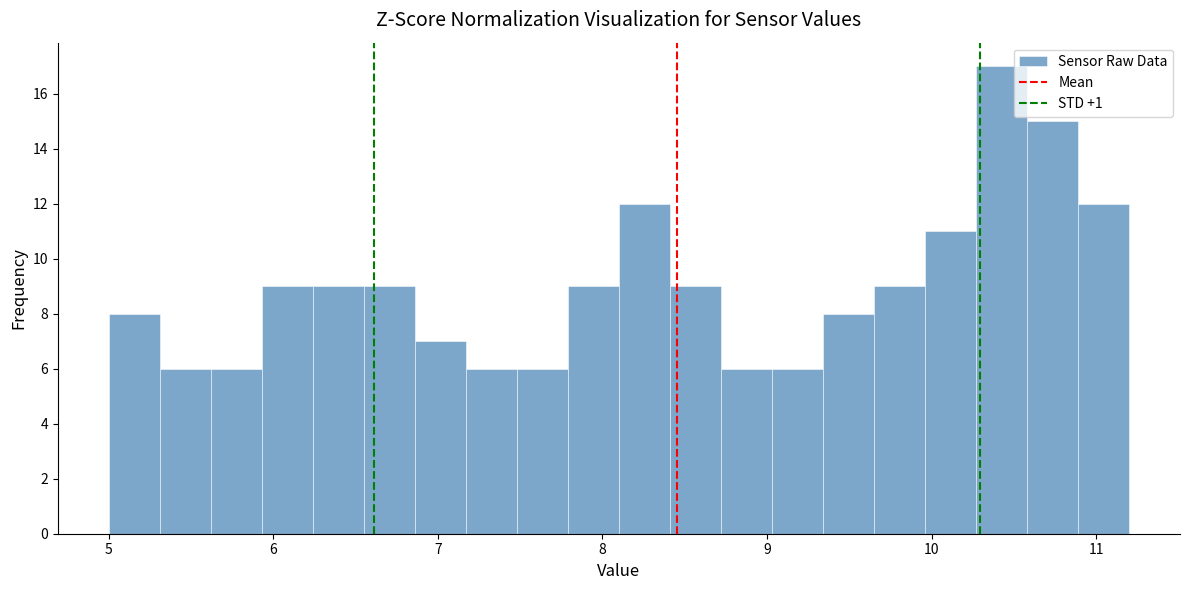

Read against the x-axis, roughly where is the centre of the tallest bar?

10.4